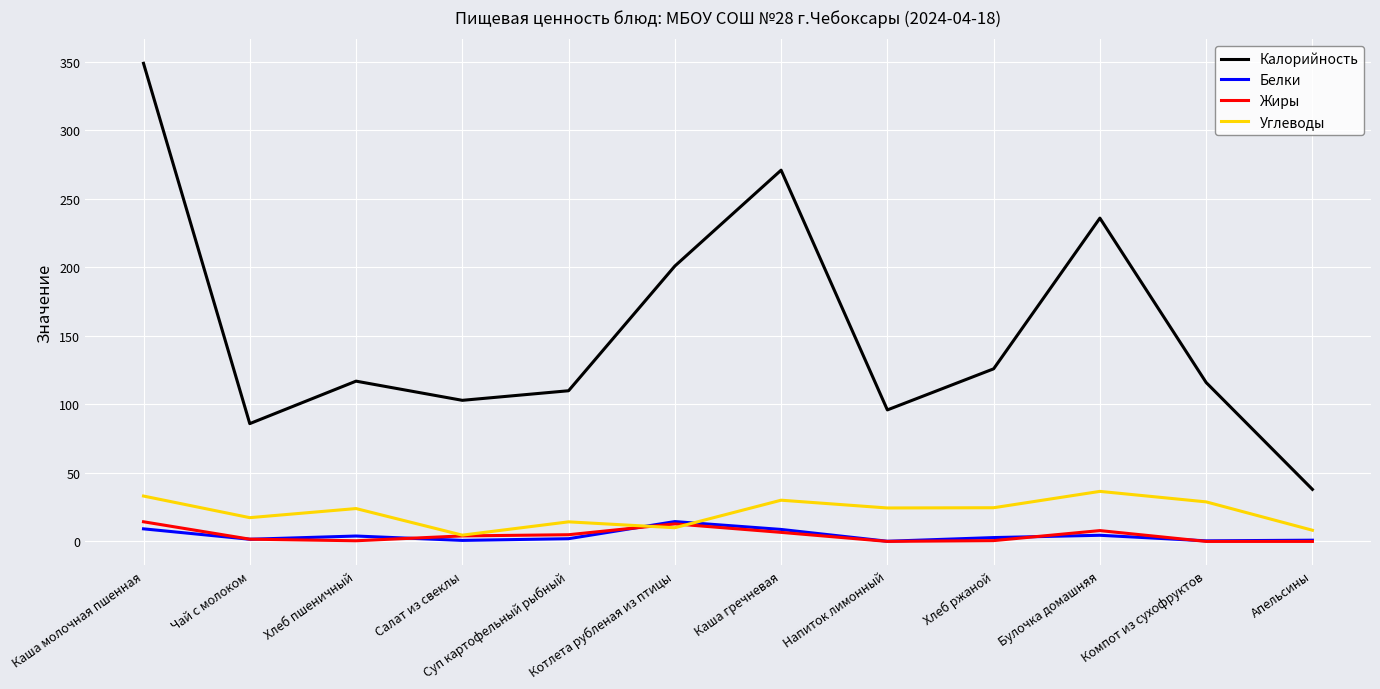

Which series has the largest range (max minus min)?

Калорийность